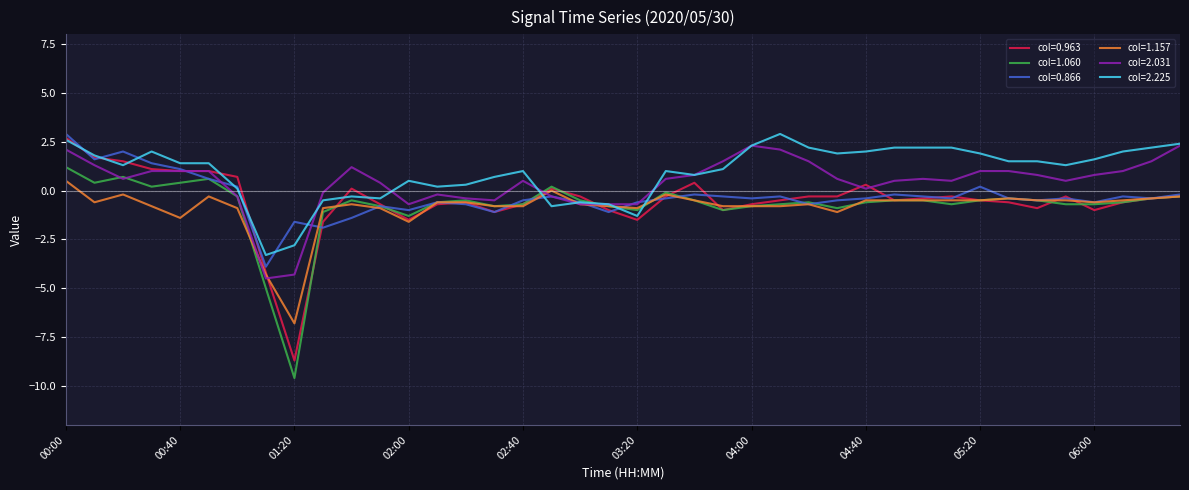

Which series has the largest range (max minus min)?

col=0.963